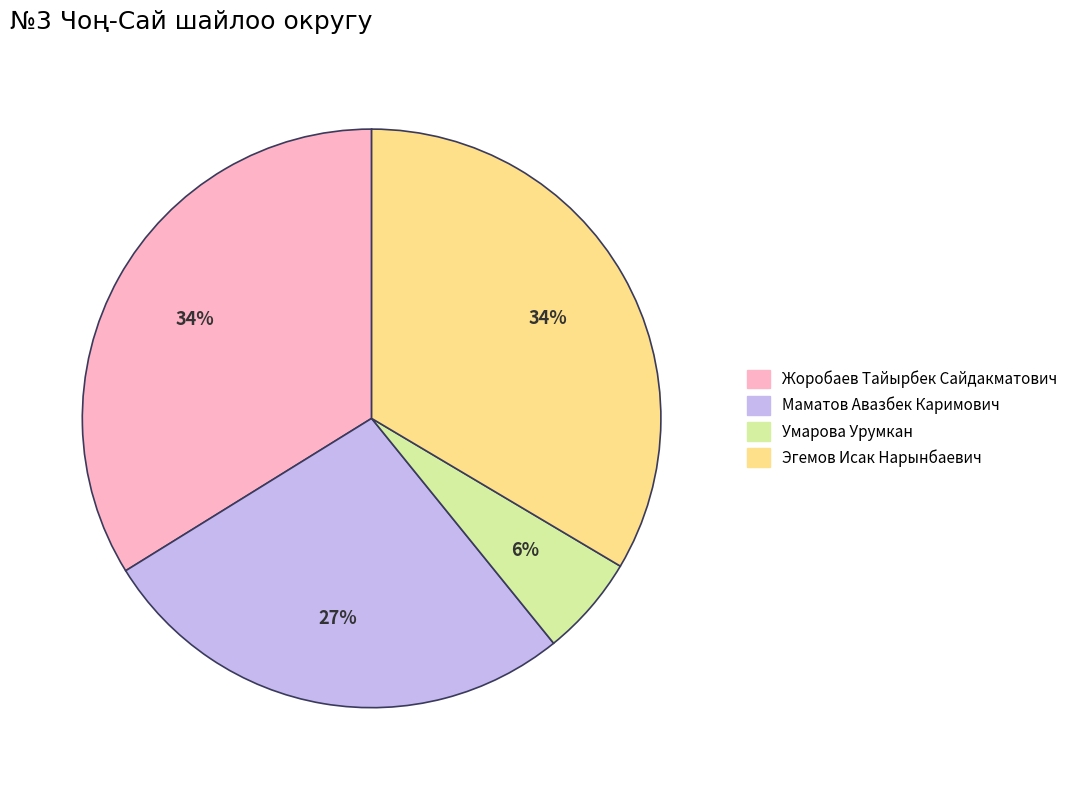

Count the number of slices in the pie.

4